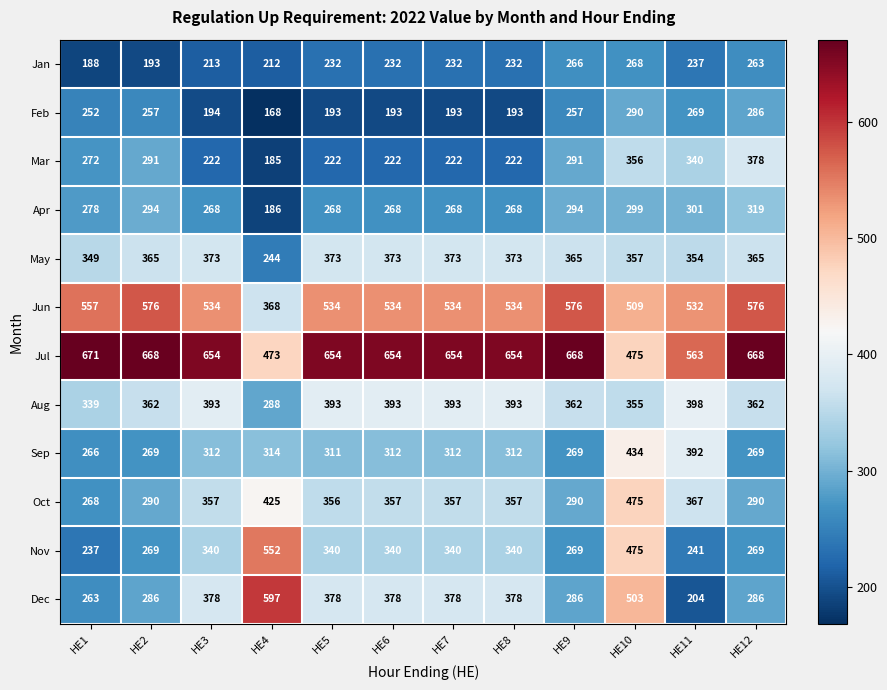

List the series in order of their peak value, highest first.

Jul, Dec, Jun, Nov, Oct, Sep, Aug, Mar, May, Apr, Feb, Jan